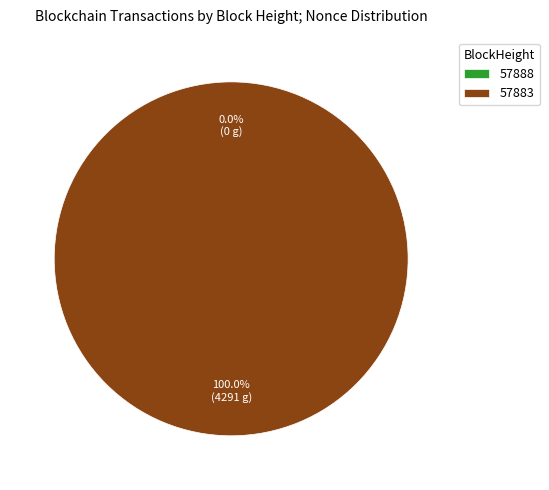

Does 57883 account for over 50% of the chart?

Yes